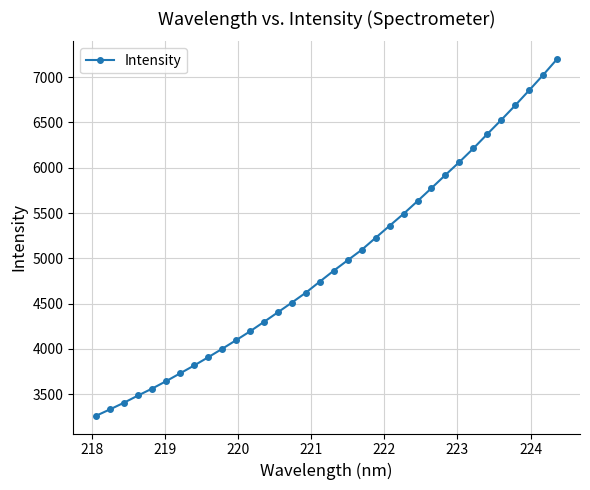

What is the minimum value shown in the chart?

3263.7